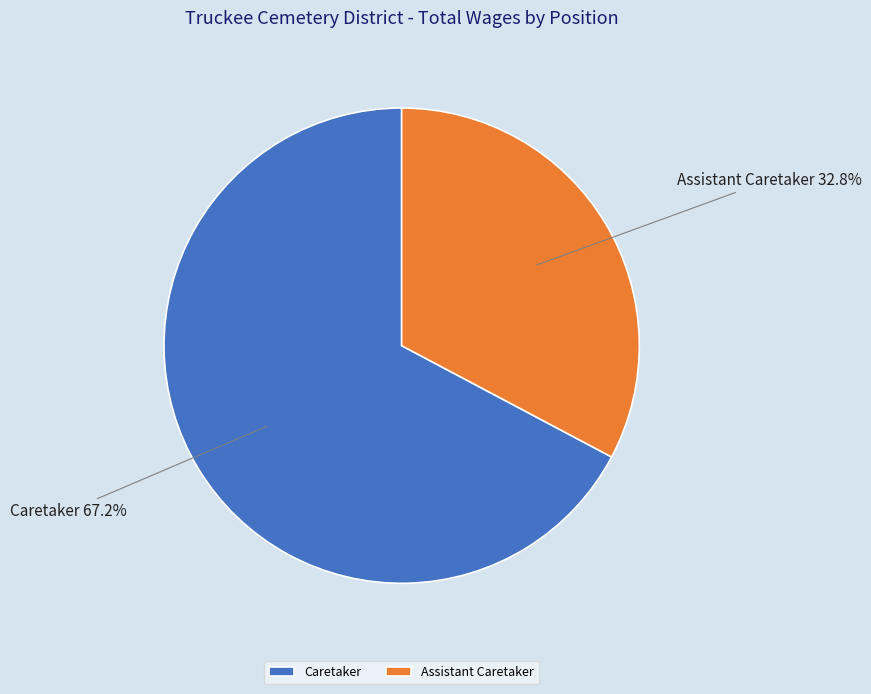

What portion of the pie excludes Caretaker?

32.8%